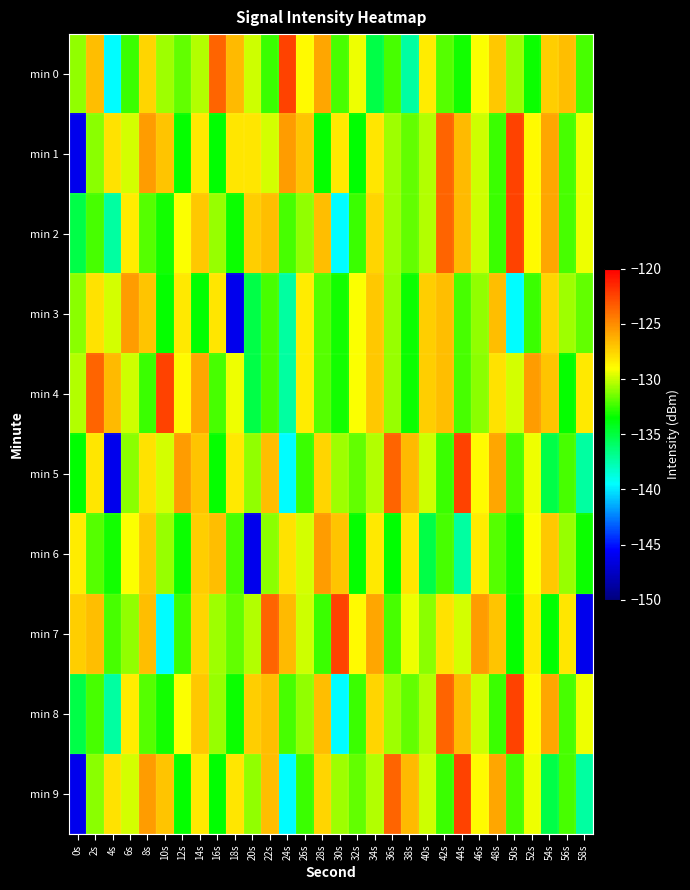

Which has a higher value, 40s or 38s?

40s